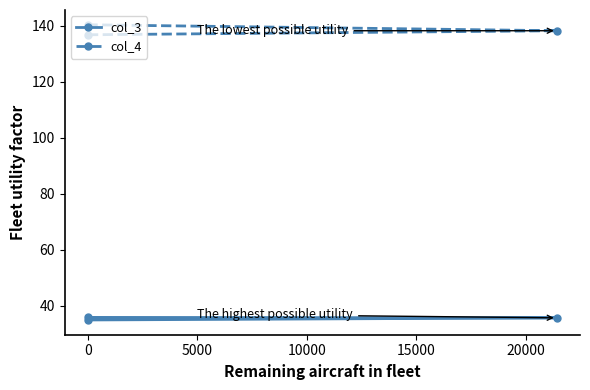

What is the sum of all col_4 values?

415.4